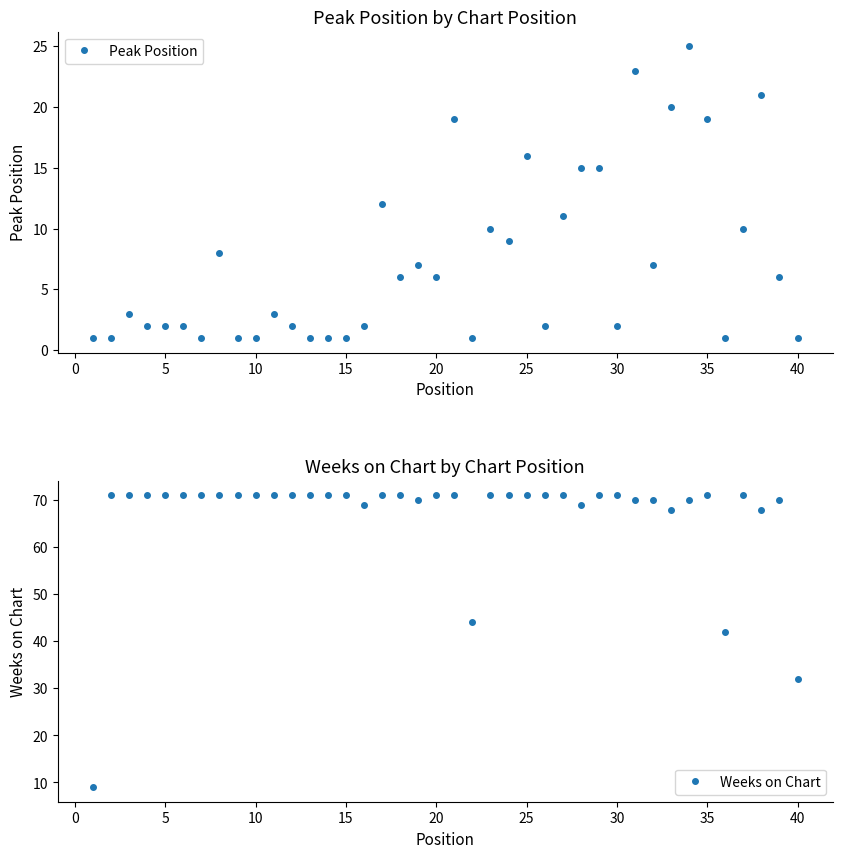

True or false: Weeks on Chart and Peak Position intersect in this chart.

False